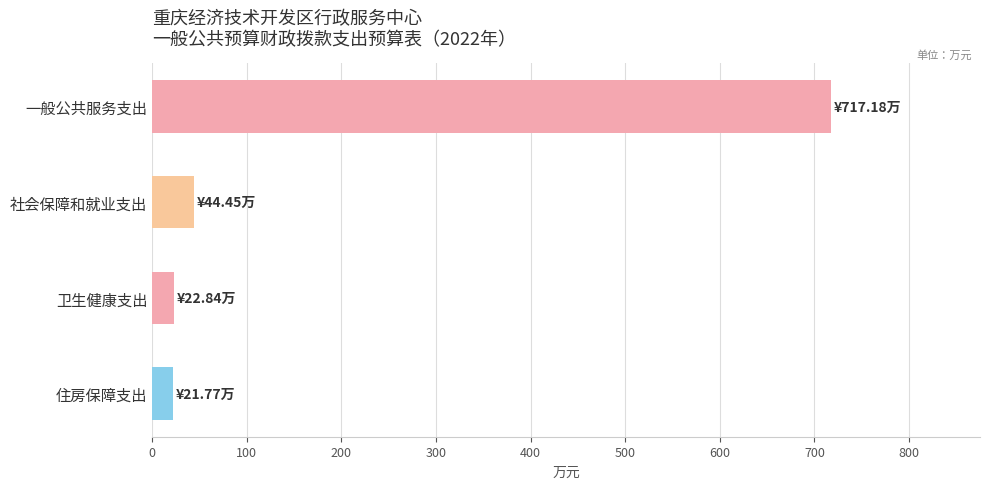

What is the smallest value displayed?

21.8